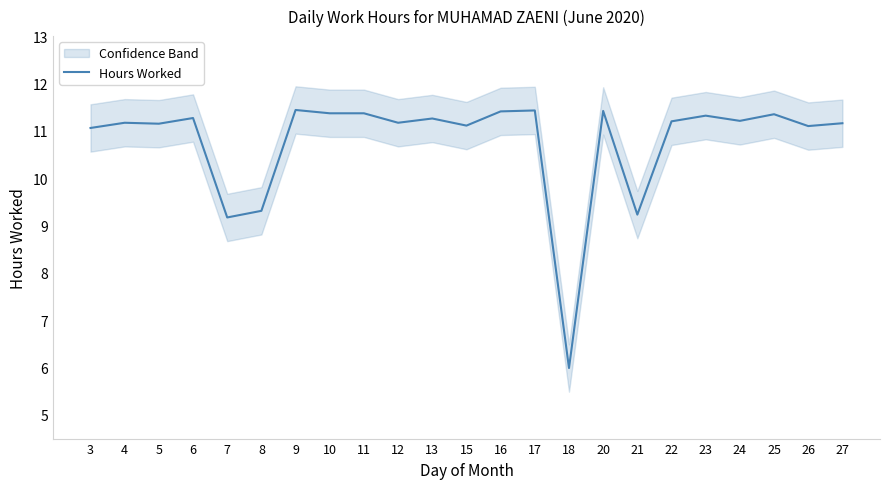

True or false: the data shows 3.4 at 18.

False